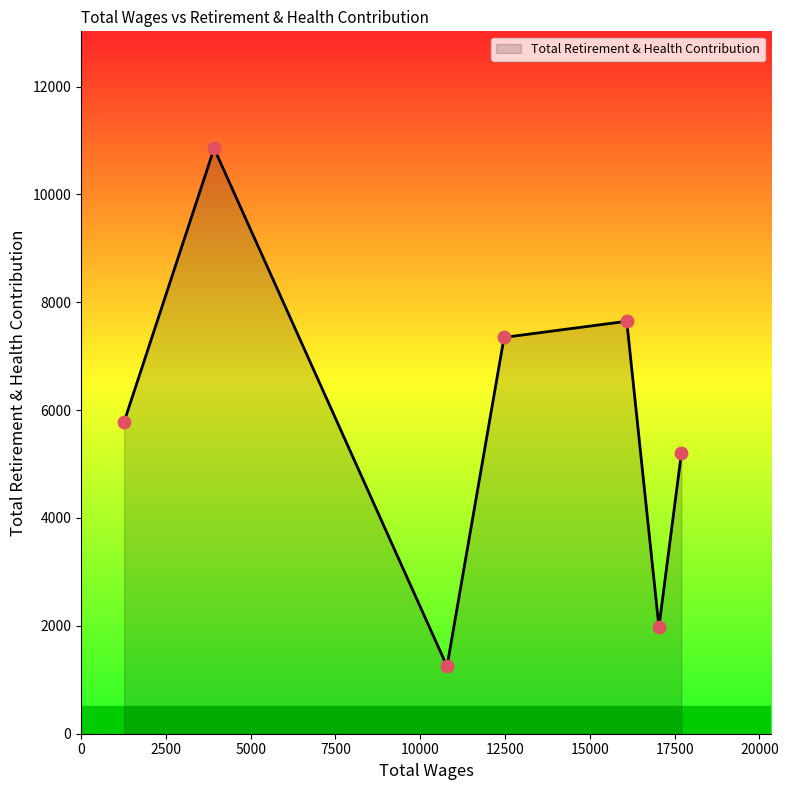

What is the difference between the maximum and minimum values?

9602